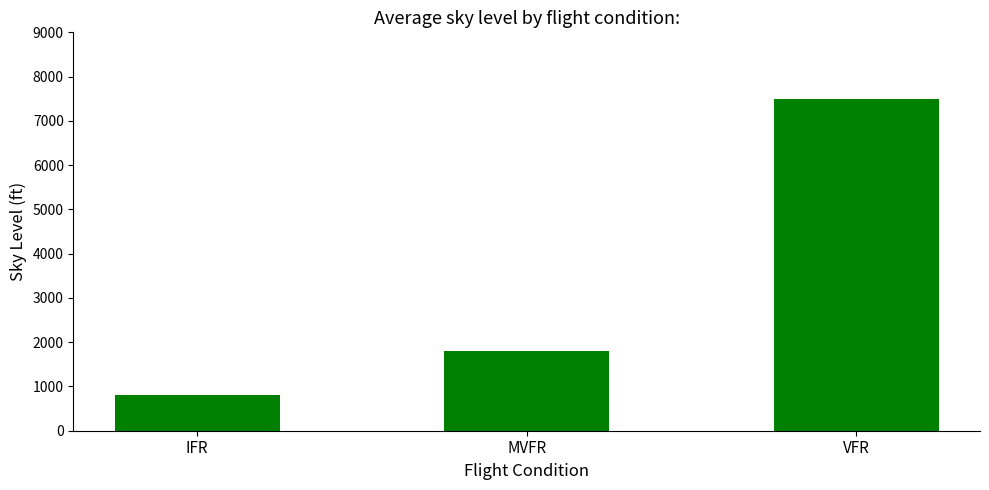

List the labels in order of value, largest first.

VFR, MVFR, IFR